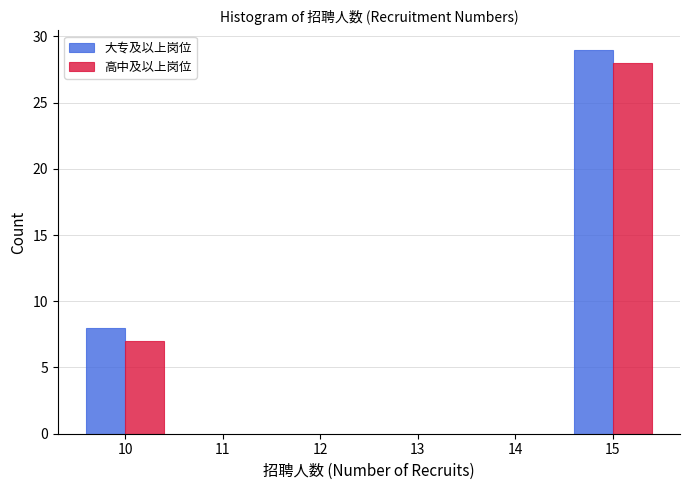

Reading left to right, extract all data points from this chart.

大专及以上岗位: 10=8	15=29
高中及以上岗位: 10=7	15=28